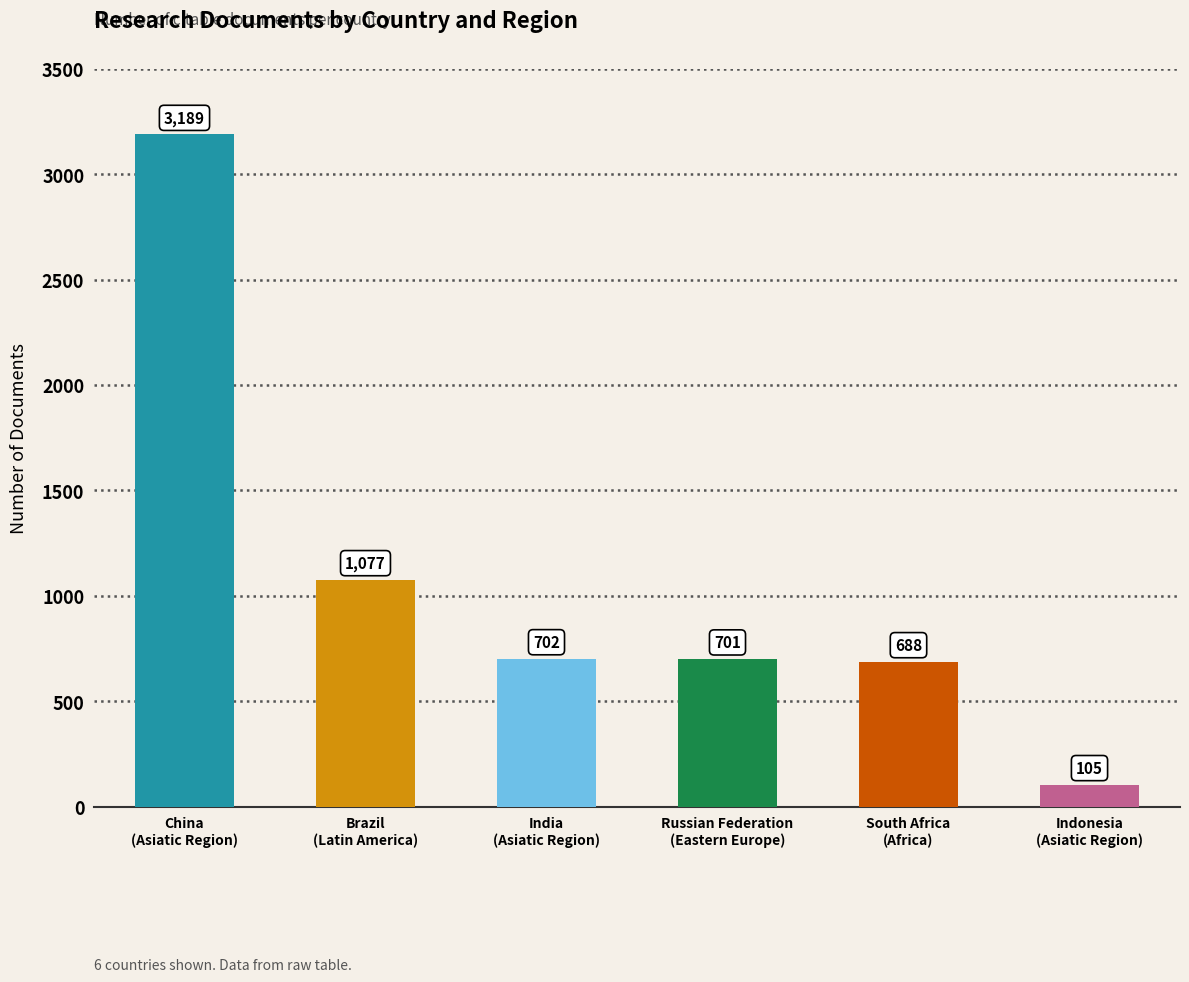

Reading left to right, transcribe all the data shown in this chart.

China
(Asiatic Region)=3189	Brazil
(Latin America)=1077	India
(Asiatic Region)=702	Russian Federation
(Eastern Europe)=701	South Africa
(Africa)=688	Indonesia
(Asiatic Region)=105